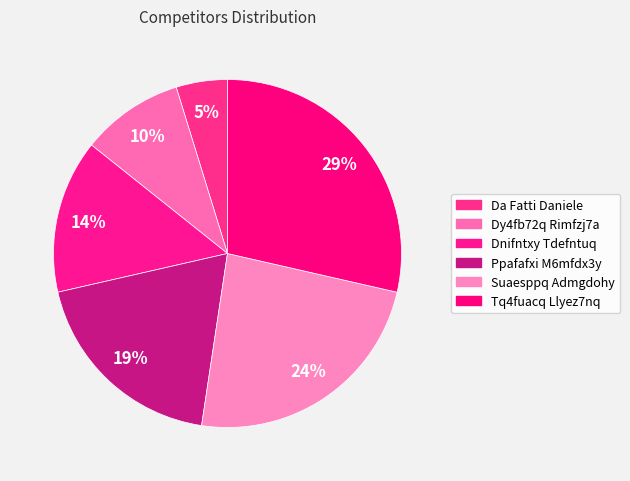

True or false: Dnifntxy Tdefntuq accounts for 21% of the total.

False